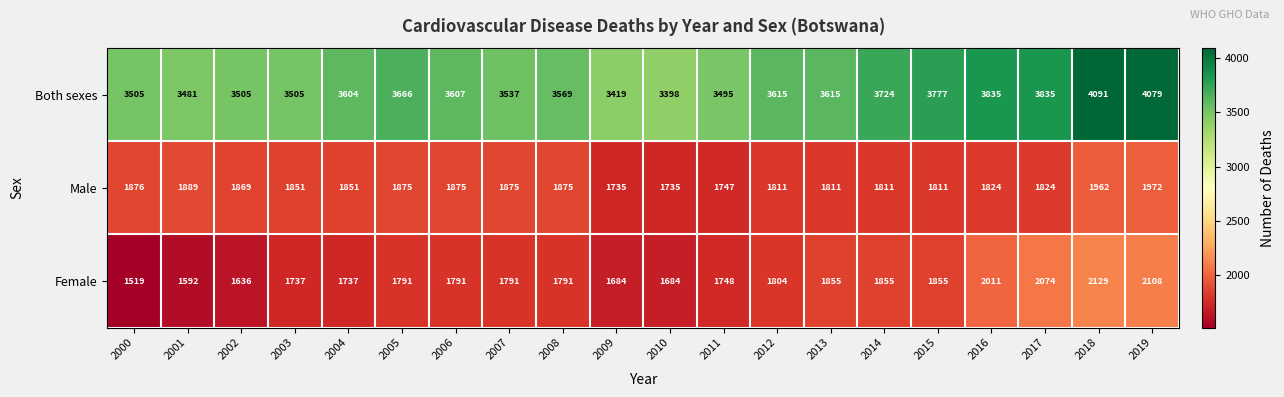

What is the spread (max minus min) of values at 2011?

1748